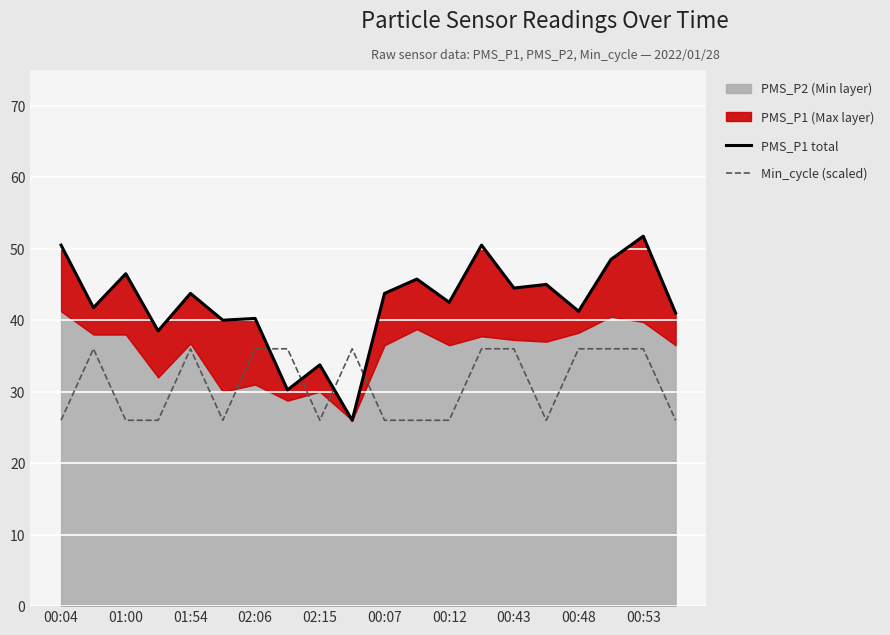

What is the value of the PMS_P1 total point at the 16th from the left?

45.0